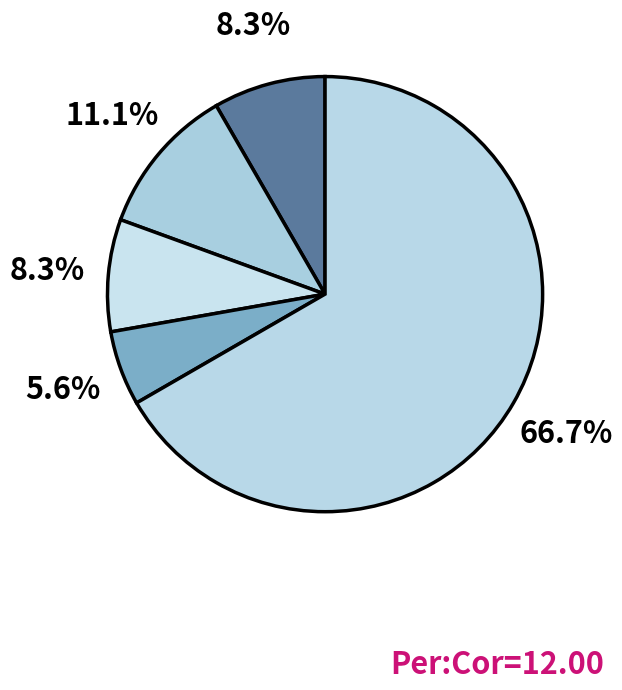

Rank the categories by value from lowest to highest.

FEBI, KIXX, TUTELA, VAG, Other